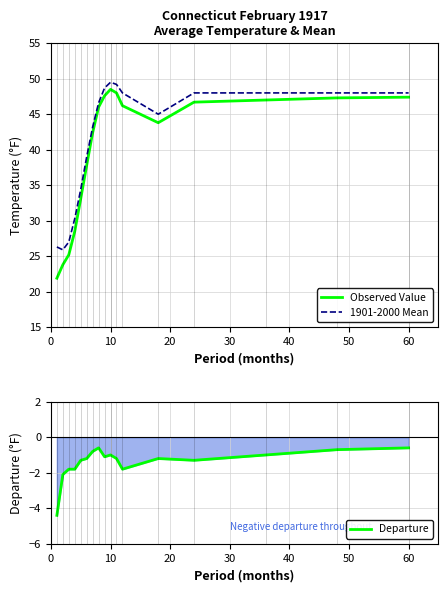

What is the average value of the 1901-2000 Mean series?

41.5